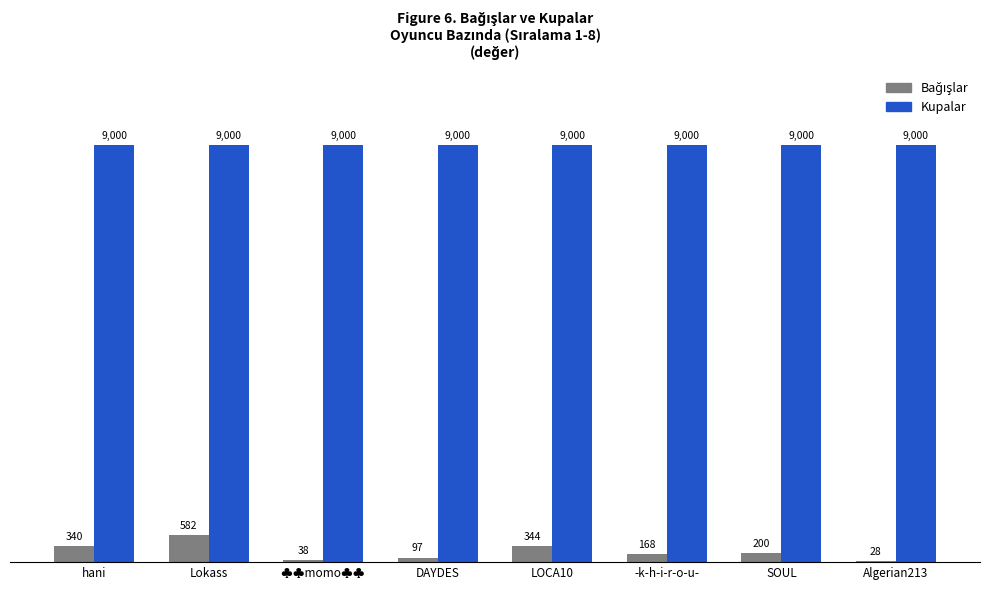

What is the greatest value displayed?

9000